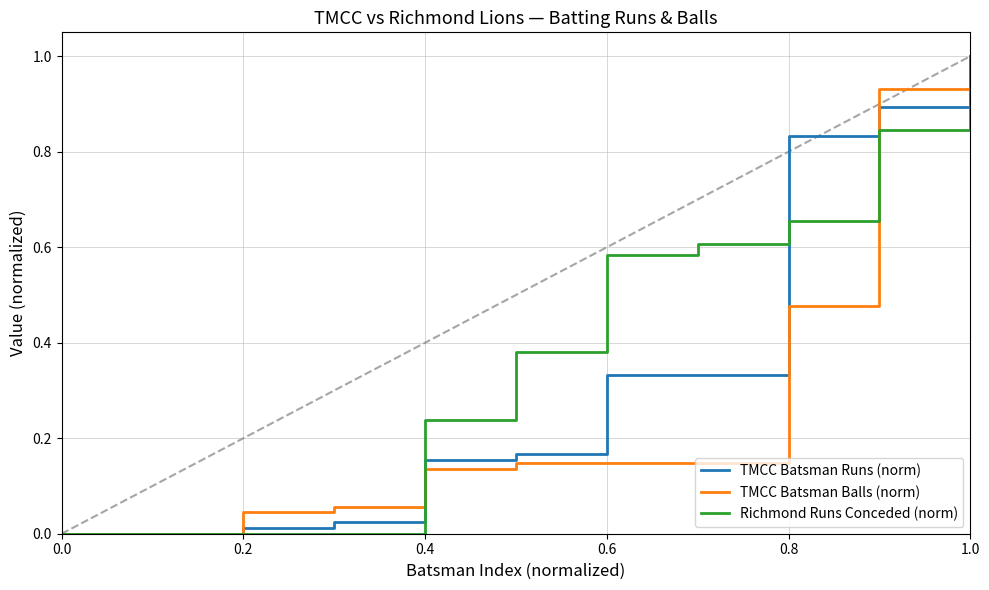

At which label does TMCC Batsman Runs (norm) reach its peak?

1.0